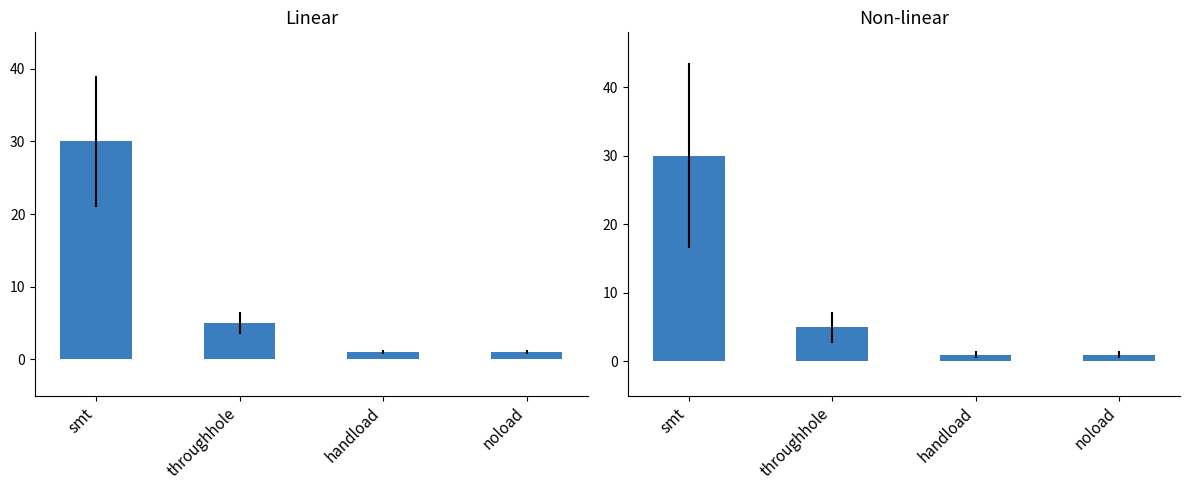

What is the difference between the maximum and second lowest values?

29